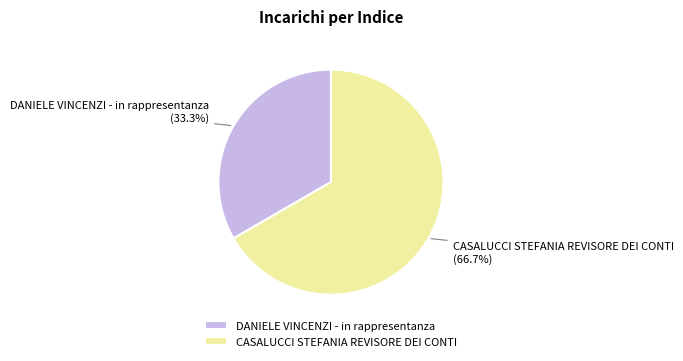

Is there a majority slice in this chart?

Yes